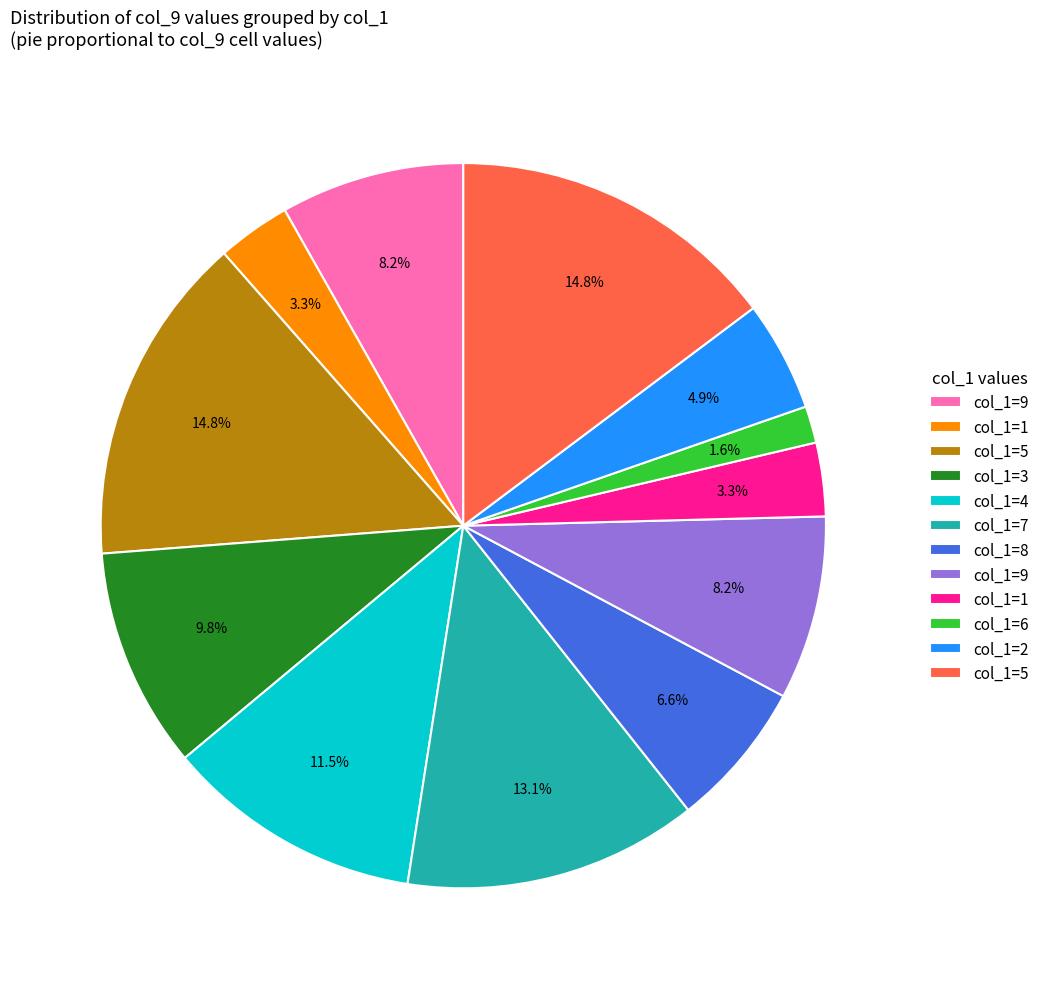

Is there any slice that represents more than half of the pie?

No